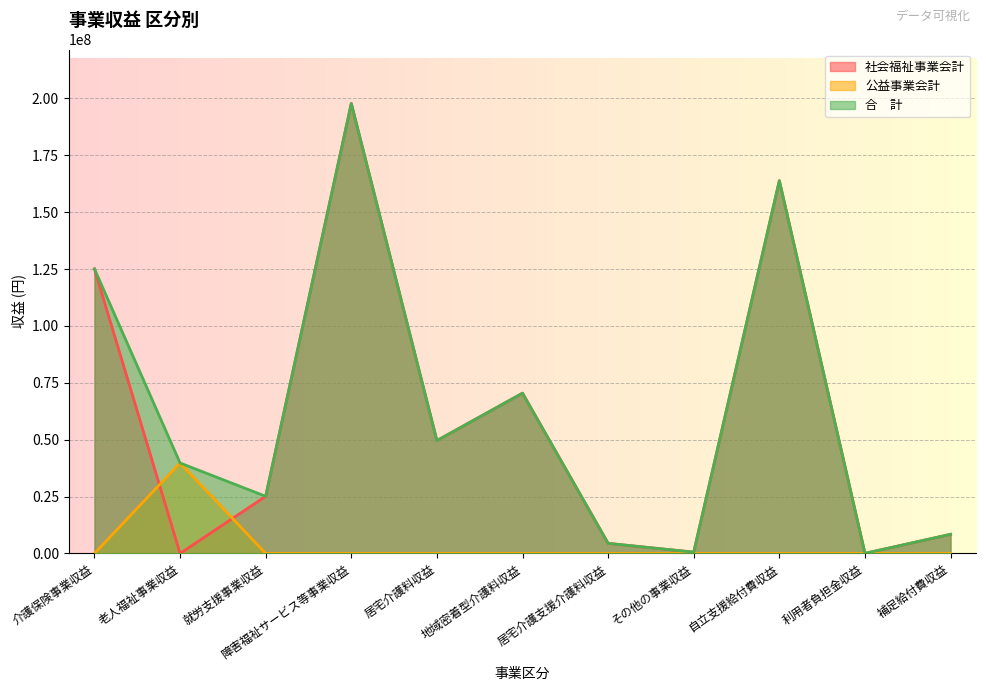

At which label is 合　計 closest to 98893246?

介護保険事業収益